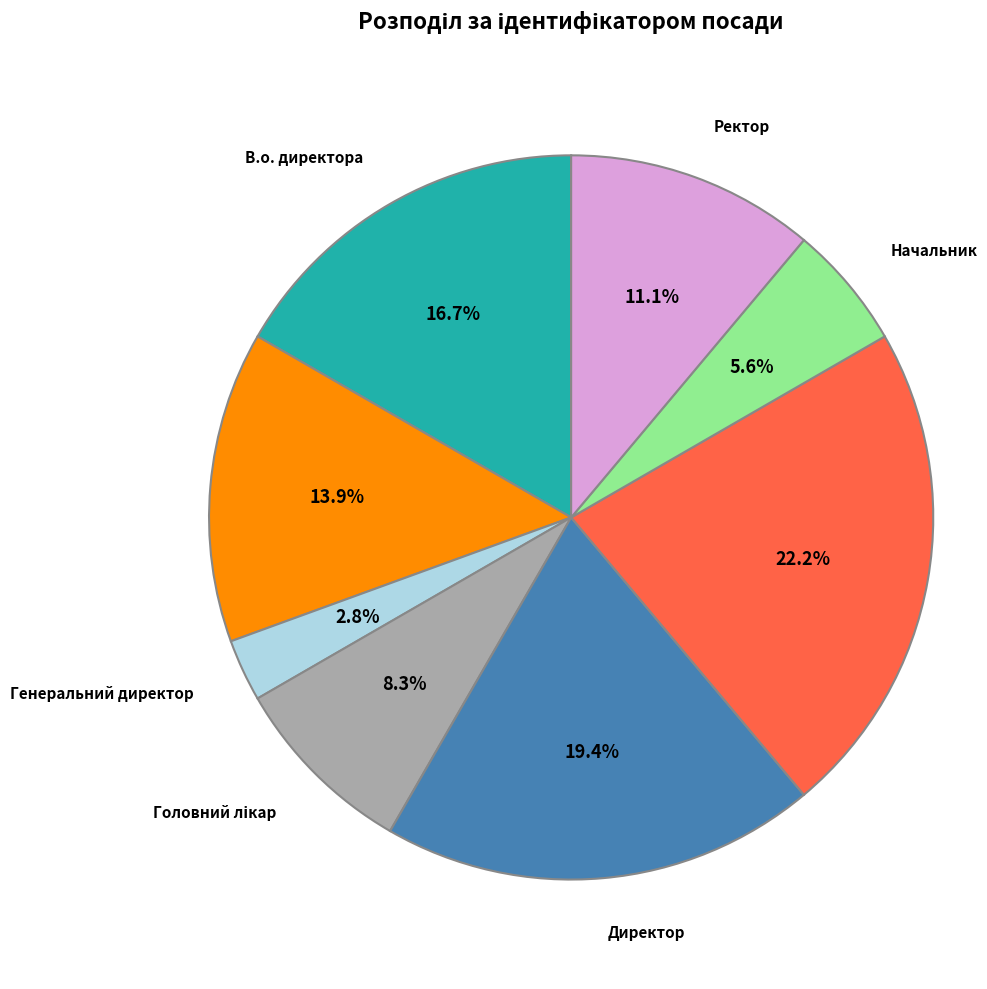

Is there any slice that represents more than half of the pie?

No